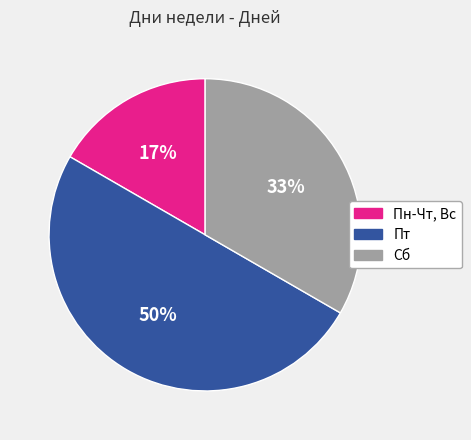

To the nearest percent, what is the combined percentage of Пн-Чт, Вс and Сб?

50%